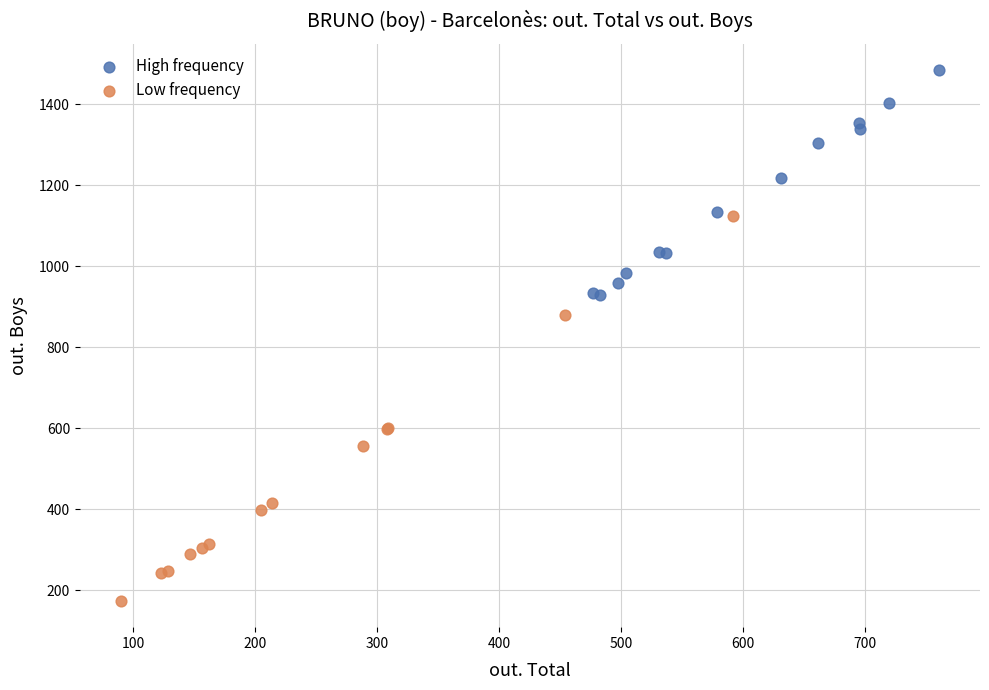

Which series has the widest spread of Y values?

Low frequency